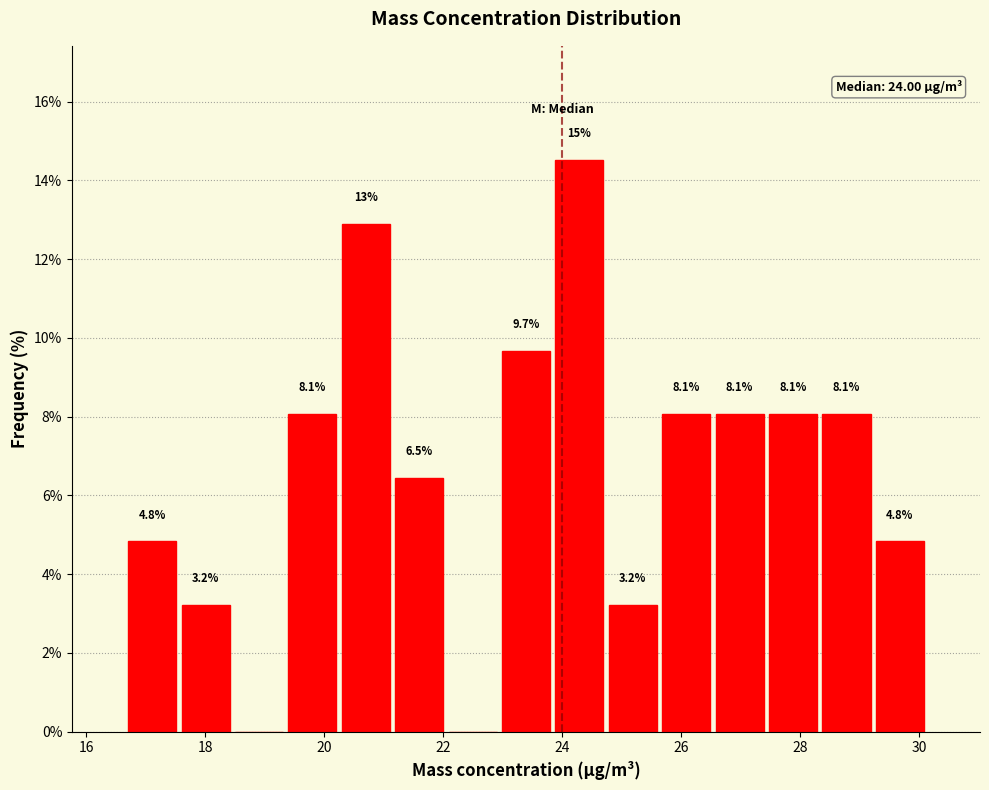

Which range on the x-axis has the tallest bar?

23.8 to 24.8